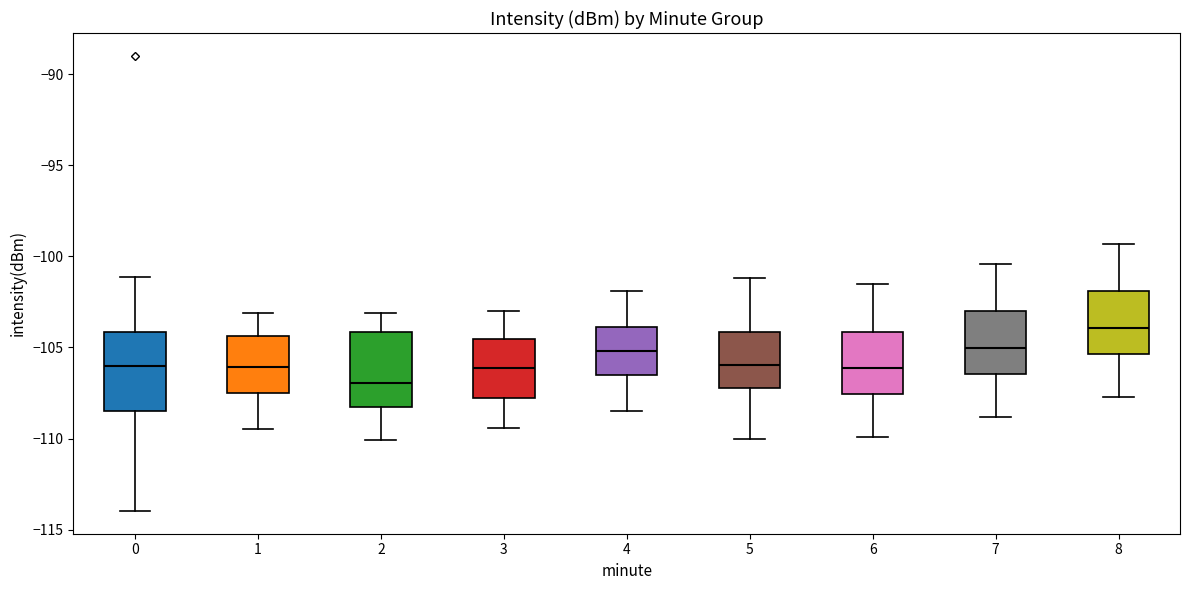

Which box's median line is the highest?

8